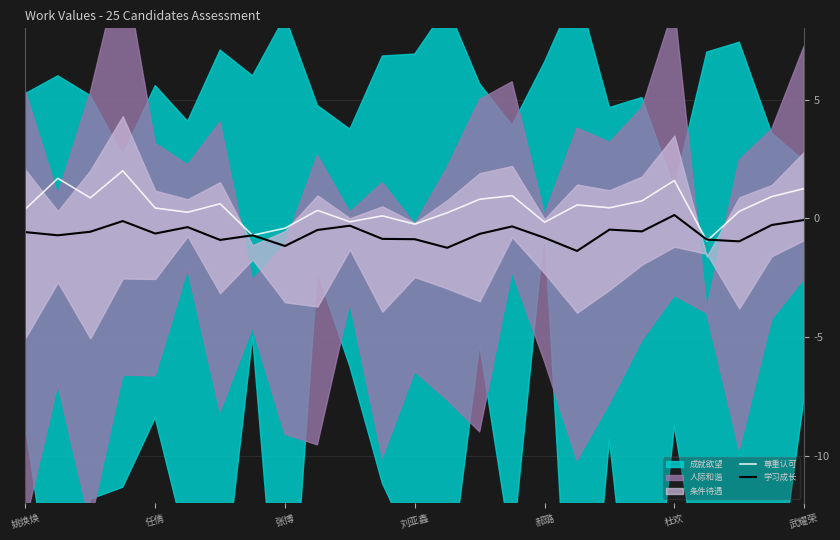

Between 姚焕焕 and 张博, which series saw the biggest shift?

尊重认可